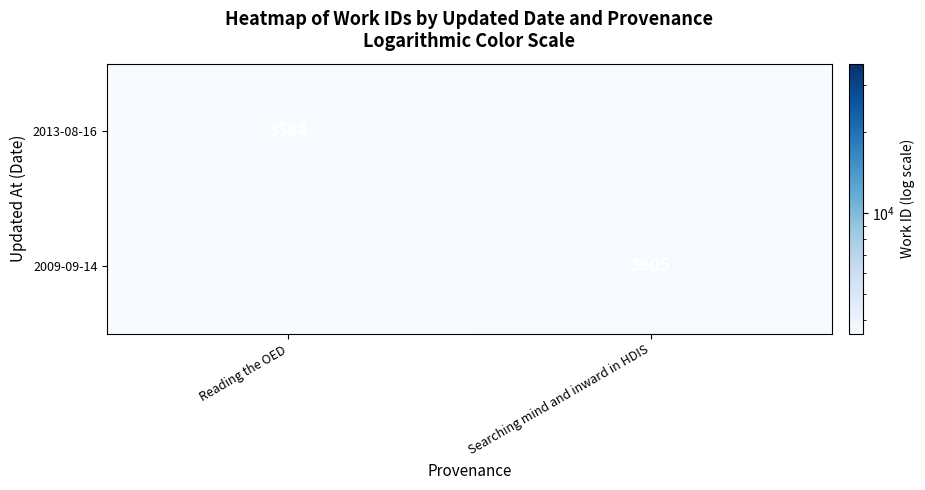

Is it true that 2009-09-14 equals 3605 at Searching mind and inward in HDIS?

True